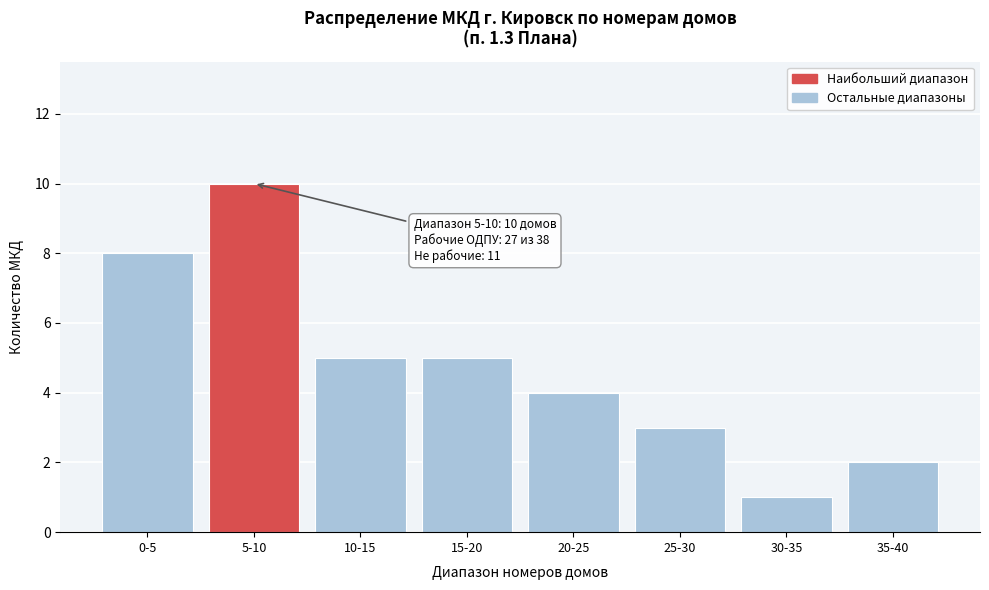

Reading right to left, transcribe all the data shown in this chart.

35-40=2	30-35=1	25-30=3	20-25=4	15-20=5	10-15=5	5-10=10	0-5=8